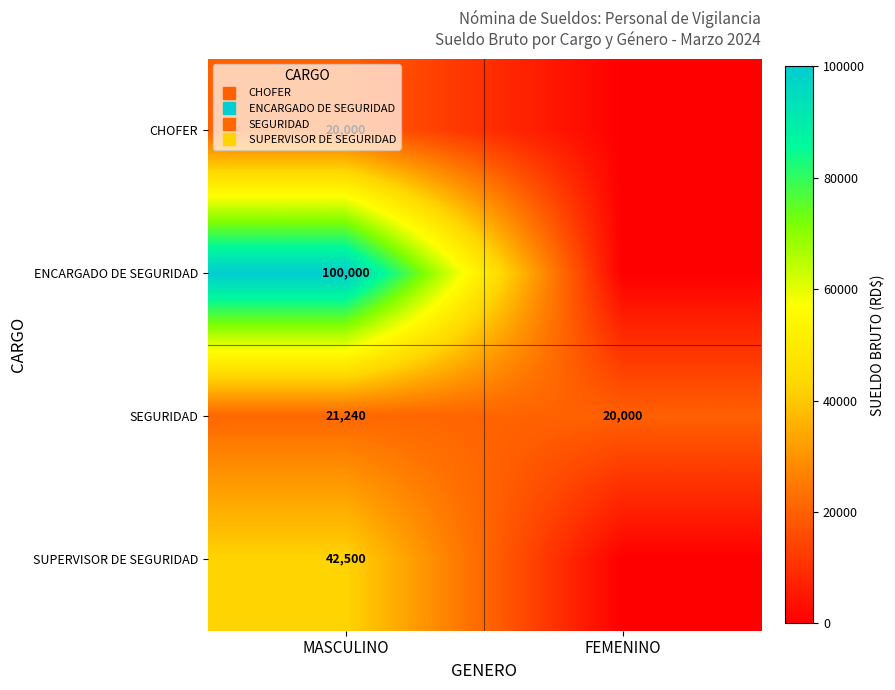

What is the difference between the SUPERVISOR DE SEGURIDAD values at MASCULINO and FEMENINO?

42500.0